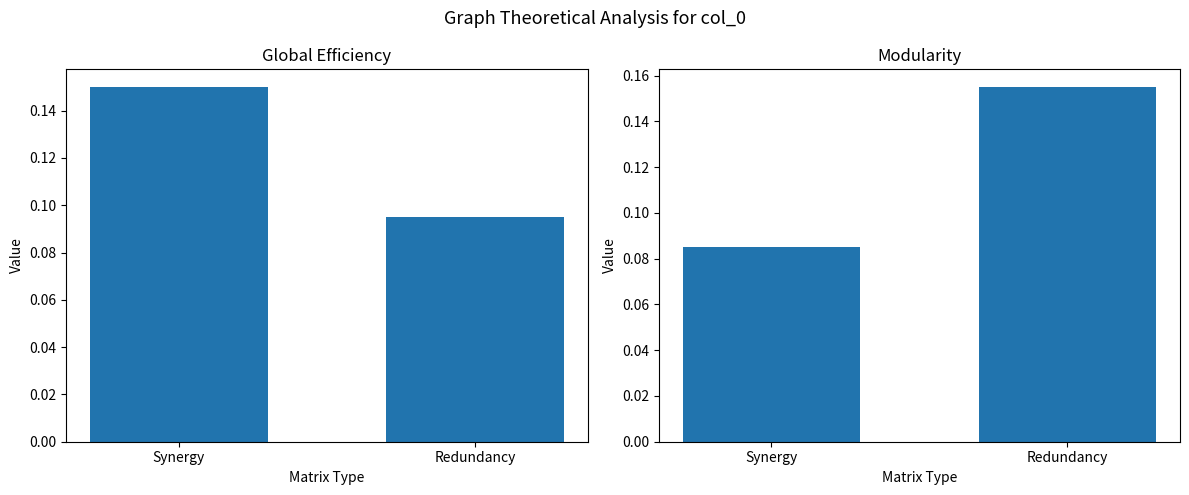

What is the average value of the Modularity series?

0.1